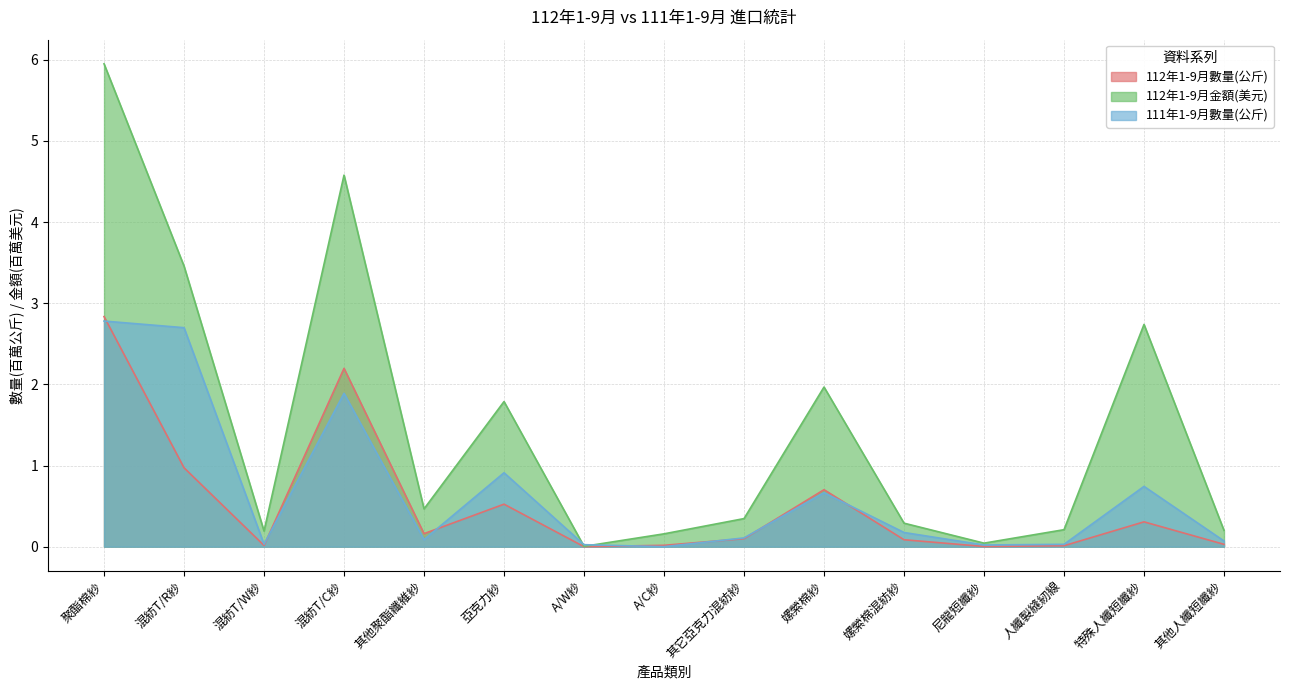

Is it true that 111年1-9月數量(公斤) equals 3.7 at 聚酯棉紗?

False